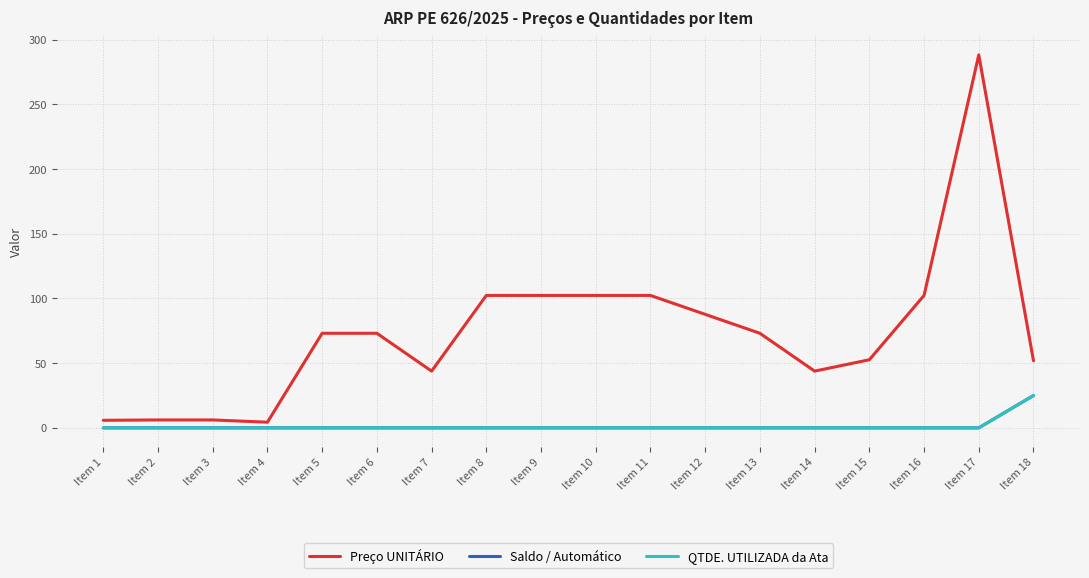

What is the value of the Preço UNITÁRIO point at the 8th from the left?

102.3